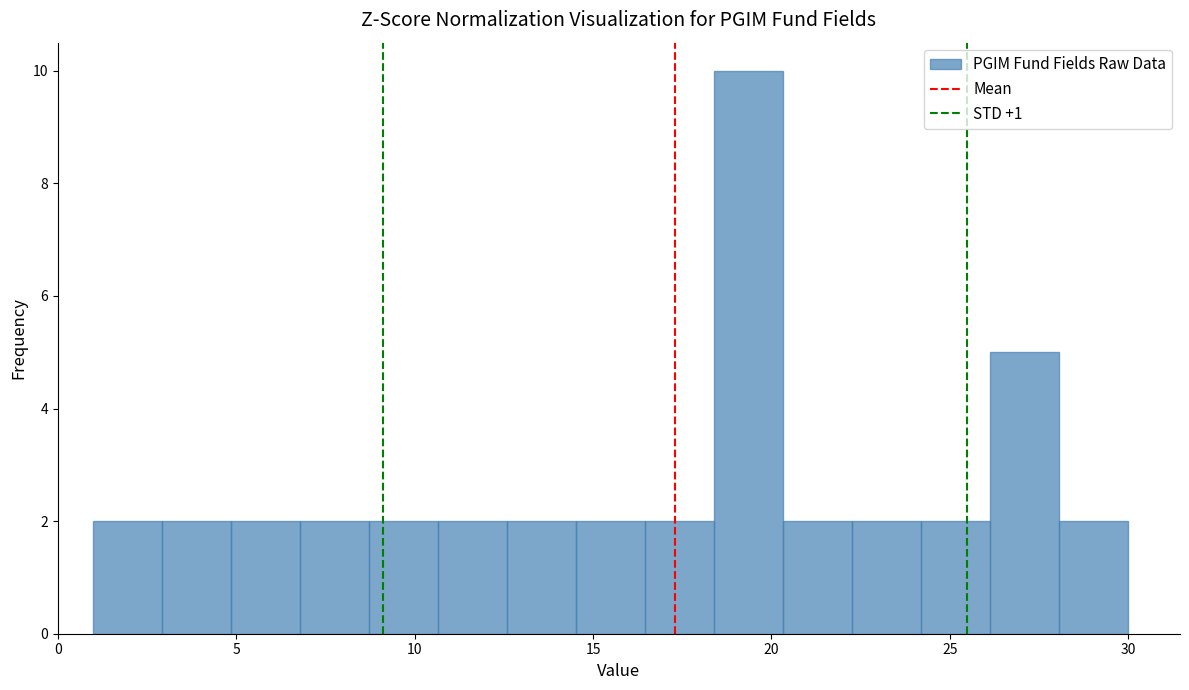

Around what value on the x-axis is the tallest bar? Give the approximate position of its centre, as read against the axis.

19.5